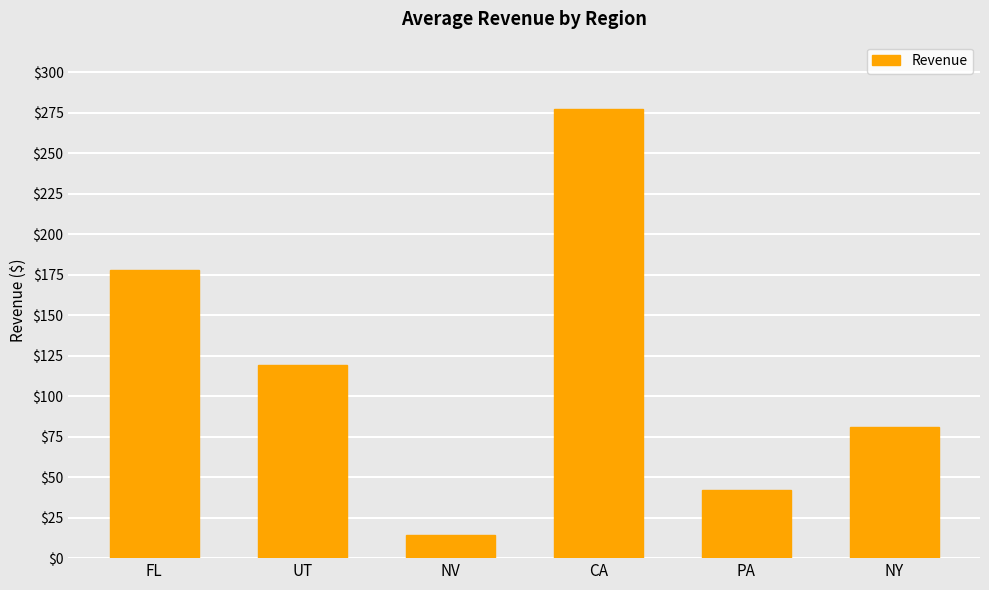

List the labels in order of value, smallest first.

NV, PA, NY, UT, FL, CA